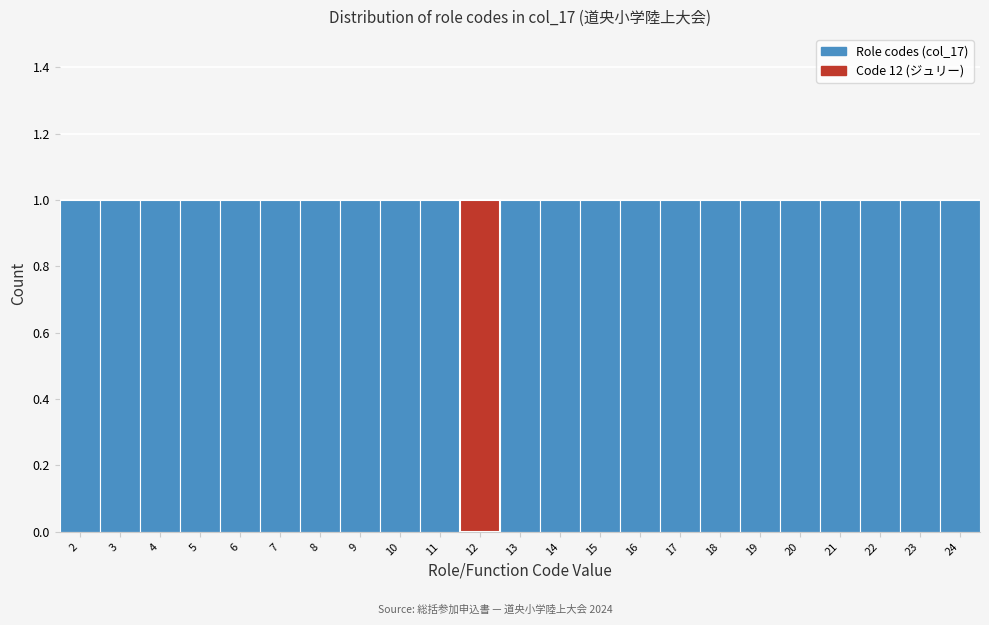

Reading left to right, list every bar in this chart as the range it spans on the x-axis followed by its height. The values are not printed on the chart, so give them approximately, as read against the axis.

1.5 to 2.5: 1
2.5 to 3.5: 1
3.5 to 4.5: 1
4.5 to 5.5: 1
5.5 to 6.5: 1
6.5 to 7.5: 1
7.5 to 8.5: 1
8.5 to 9.5: 1
9.5 to 10.5: 1
10.5 to 11.5: 1
11.5 to 12.5: 1
12.5 to 13.5: 1
13.5 to 14.5: 1
14.5 to 15.5: 1
15.5 to 16.5: 1
16.5 to 17.5: 1
17.5 to 18.5: 1
18.5 to 19.5: 1
19.5 to 20.5: 1
20.5 to 21.5: 1
21.5 to 22.5: 1
22.5 to 23.5: 1
23.5 to 24.5: 1